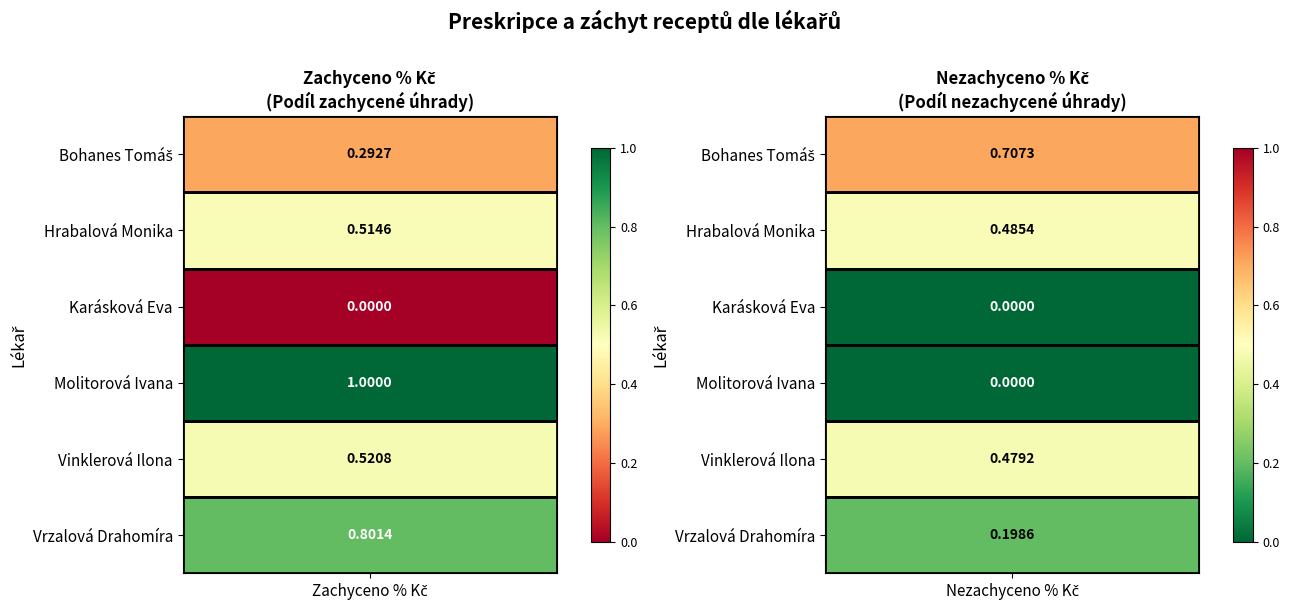

How many data points in Zachyceno_%_Kc are above 0?

5